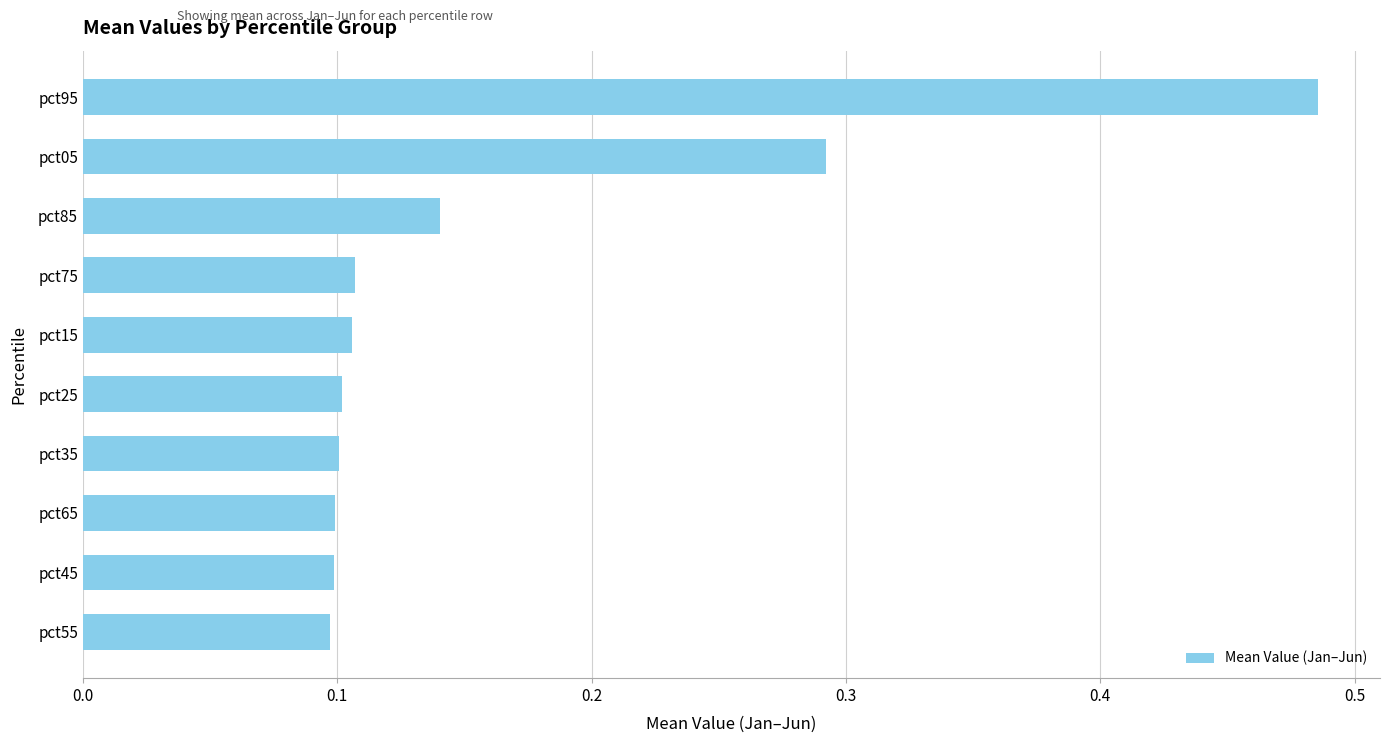

The chart shows a value of 0.9 at pct95. True or false?

False